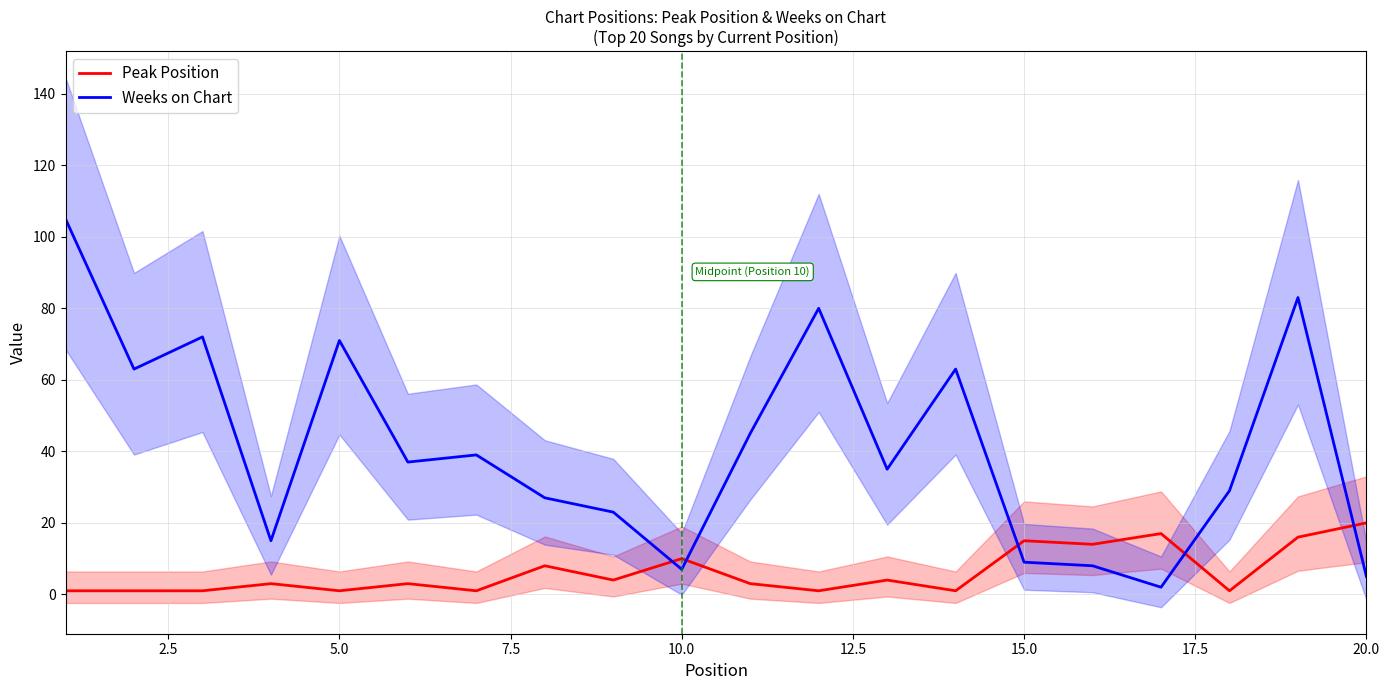

What are all the series names shown in the legend?

Peak Position, Weeks on Chart